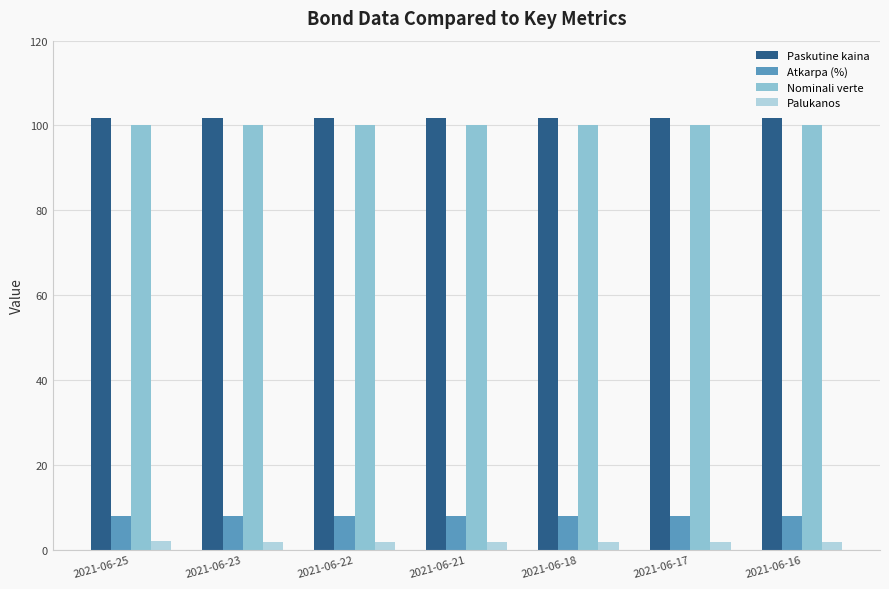

At how many categories does at least one series exceed 7?

7